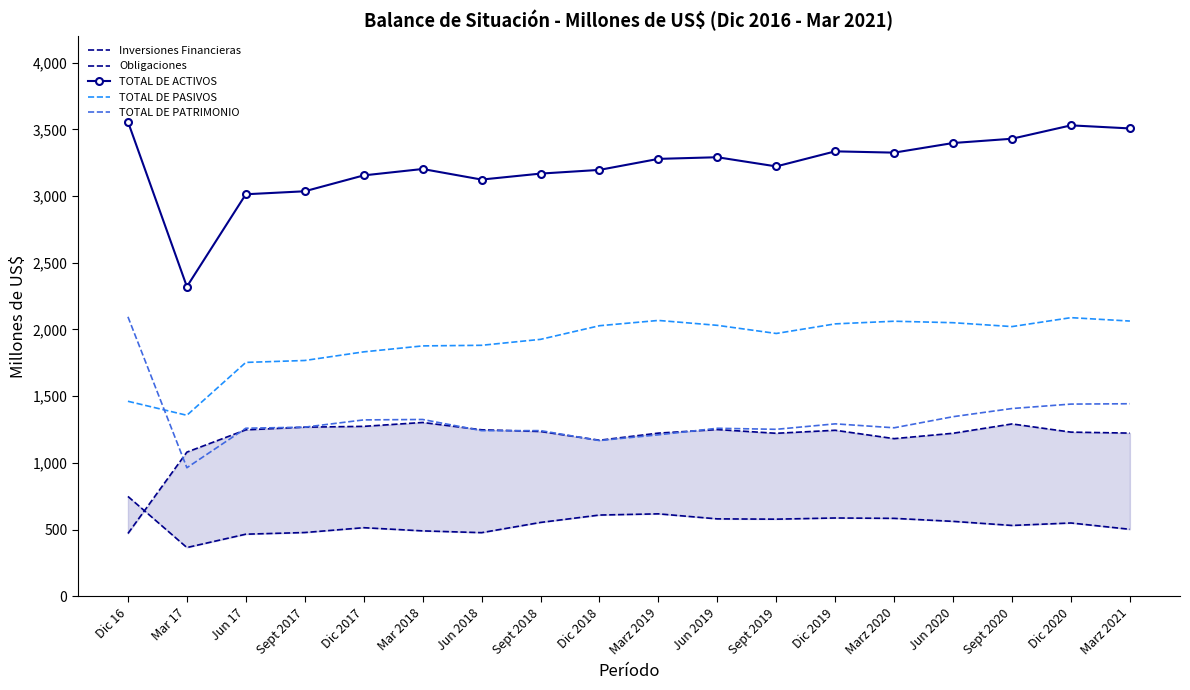

Reading left to right, list all the values displayed in this chart.

Inversiones Financieras: Dic 16=471.2	Mar 17=1081.0	Jun 17=1248.0	Sept 2017=1268.0	Dic 2017=1274.1	Mar 2018=1303.1	Jun 2018=1248.4	Sept 2018=1235.7	Dic 2018=1170.2	Marz 2019=1223.4	Jun 2019=1250.1	Sept 2019=1222.2	Dic 2019=1244.8	Marz 2020=1182.1	Jun 2020=1222.3	Sept 2020=1292.2	Dic 2020=1230.8	Marz 2021=1223.5
Obligaciones: Dic 16=749.0	Mar 17=366.0	Jun 17=466.0	Sept 2017=478.5	Dic 2017=514.7	Mar 2018=490.8	Jun 2018=477.5	Sept 2018=554.1	Dic 2018=609.5	Marz 2019=618.5	Jun 2019=580.8	Sept 2019=578.6	Dic 2019=587.4	Marz 2020=584.6	Jun 2020=562.1	Sept 2020=531.5	Dic 2020=550.0	Marz 2021=502.7
TOTAL DE ACTIVOS: Dic 16=3557.0	Mar 17=2321.0	Jun 17=3013.3	Sept 2017=3035.7	Dic 2017=3154.7	Mar 2018=3202.6	Jun 2018=3123.4	Sept 2018=3168.1	Dic 2018=3195.9	Marz 2019=3278.4	Jun 2019=3290.8	Sept 2019=3221.9	Dic 2019=3334.9	Marz 2020=3325.2	Jun 2020=3397.3	Sept 2020=3429.4	Dic 2020=3529.6	Marz 2021=3506.6
TOTAL DE PASIVOS: Dic 16=1462.0	Mar 17=1357.0	Jun 17=1753.2	Sept 2017=1767.6	Dic 2017=1832.3	Mar 2018=1877.0	Jun 2018=1881.5	Sept 2018=1926.0	Dic 2018=2028.2	Marz 2019=2067.8	Jun 2019=2031.0	Sept 2019=1970.0	Dic 2019=2042.0	Marz 2020=2061.9	Jun 2020=2050.8	Sept 2020=2021.7	Dic 2020=2088.6	Marz 2021=2063.1
TOTAL DE PATRIMONIO: Dic 16=2095.0	Mar 17=964.0	Jun 17=1260.0	Sept 2017=1268.0	Dic 2017=1322.4	Mar 2018=1325.6	Jun 2018=1241.9	Sept 2018=1242.1	Dic 2018=1167.7	Marz 2019=1210.6	Jun 2019=1259.7	Sept 2019=1251.9	Dic 2019=1292.9	Marz 2020=1263.3	Jun 2020=1346.5	Sept 2020=1407.7	Dic 2020=1441.0	Marz 2021=1443.5